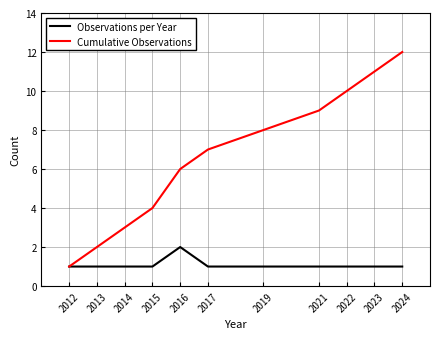

Is it true that Cumulative Observations equals 2 at 2013?

True